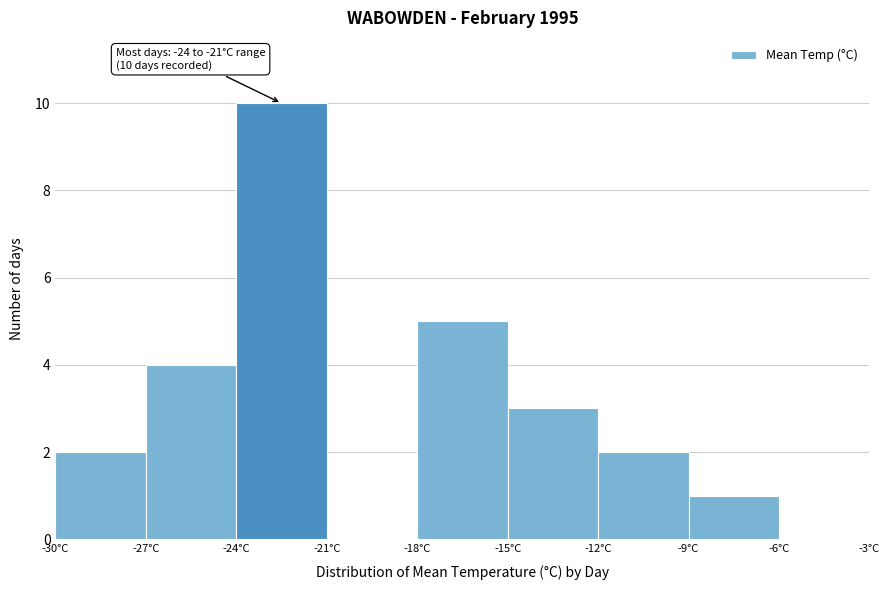

Over which range of the x-axis is the bar tallest?

-24 to -21